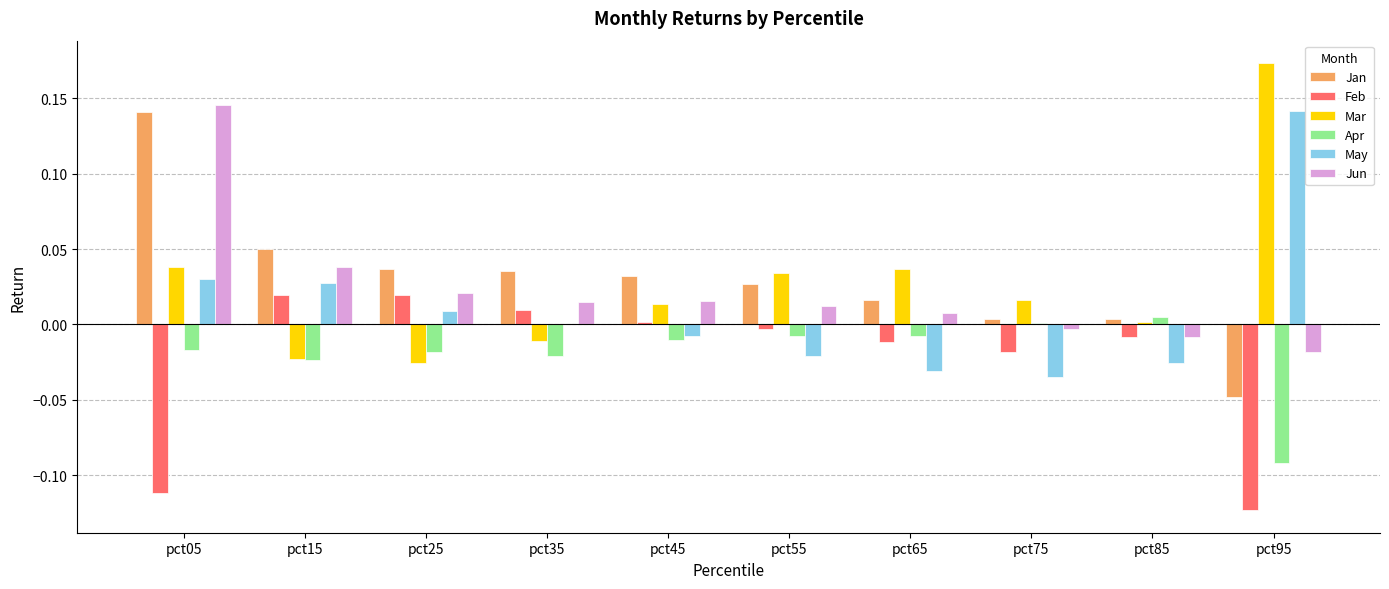

True or false: Mar has a value of 0.0 at pct05.

True